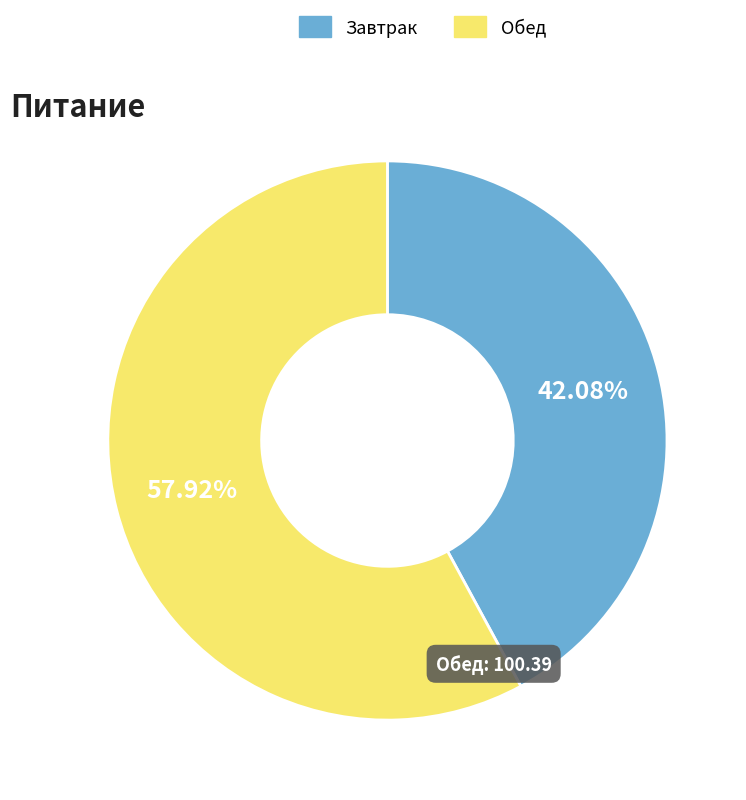

Does any single category account for the majority?

Yes